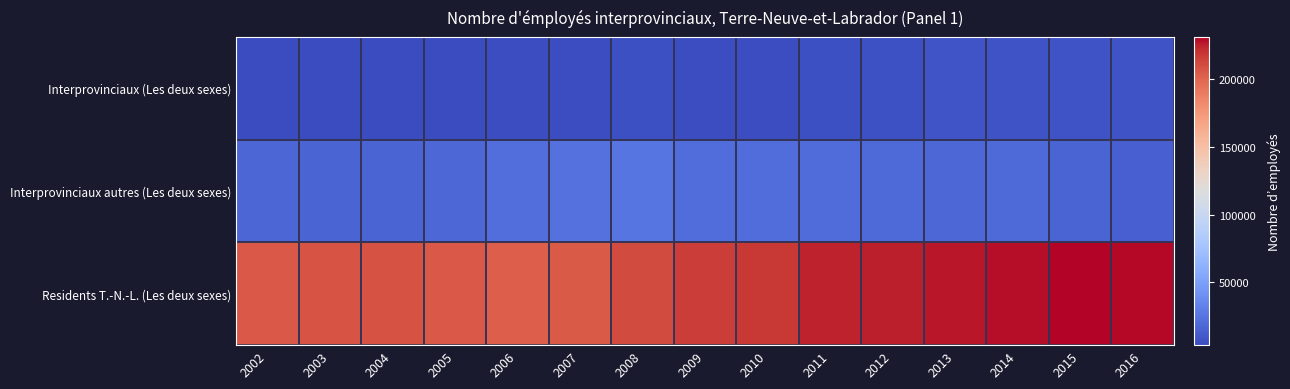

How many data points does each series have?

15